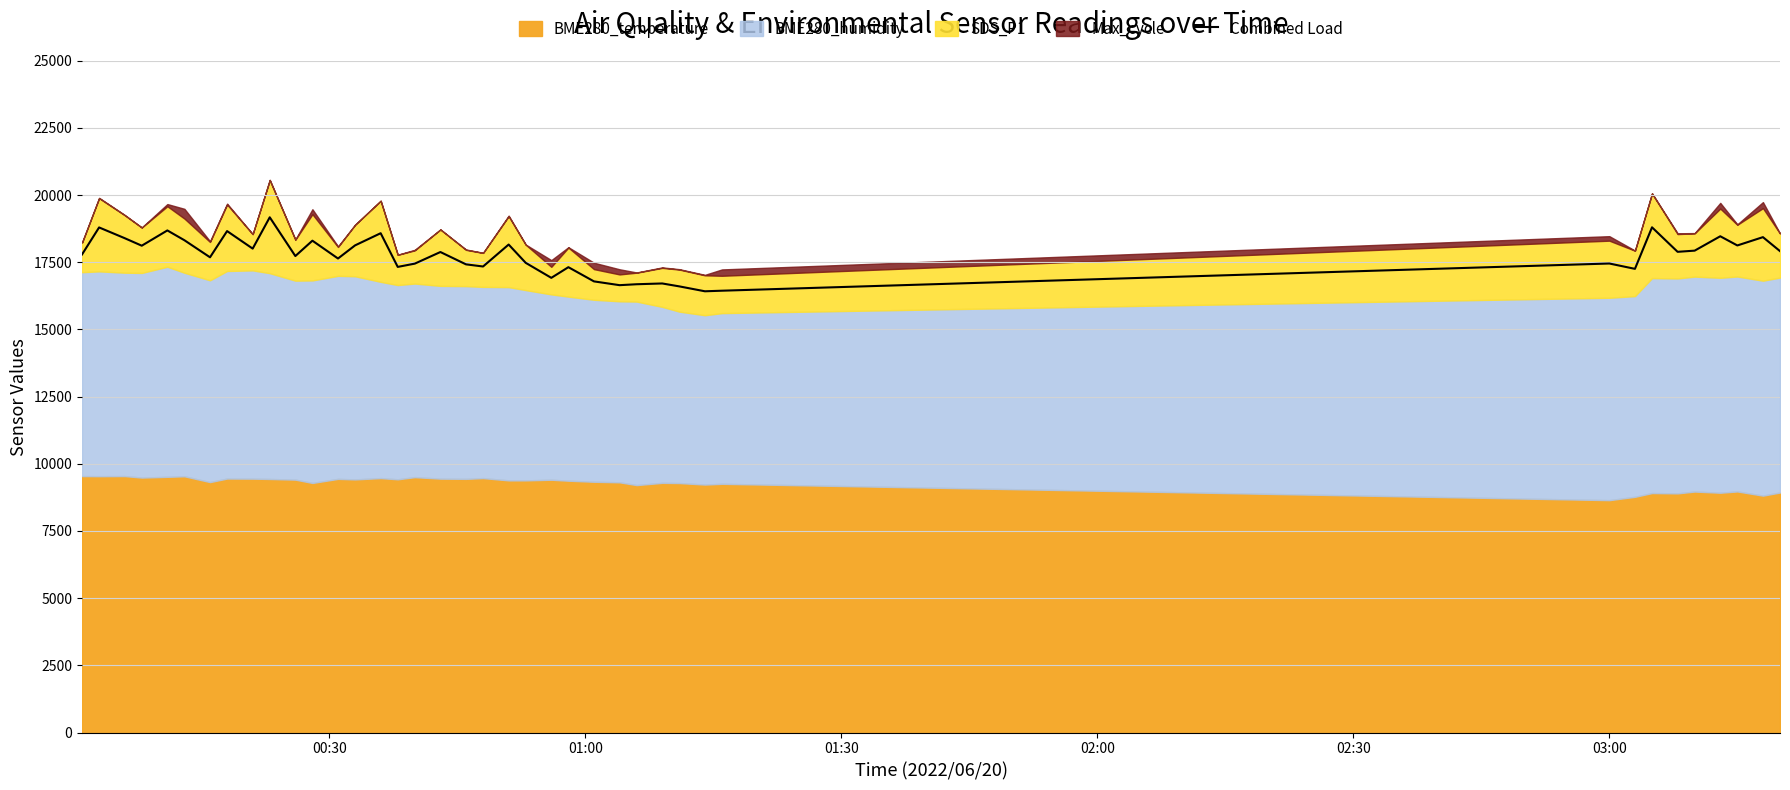

What is the lowest value of the Combined Load series?

16421.4